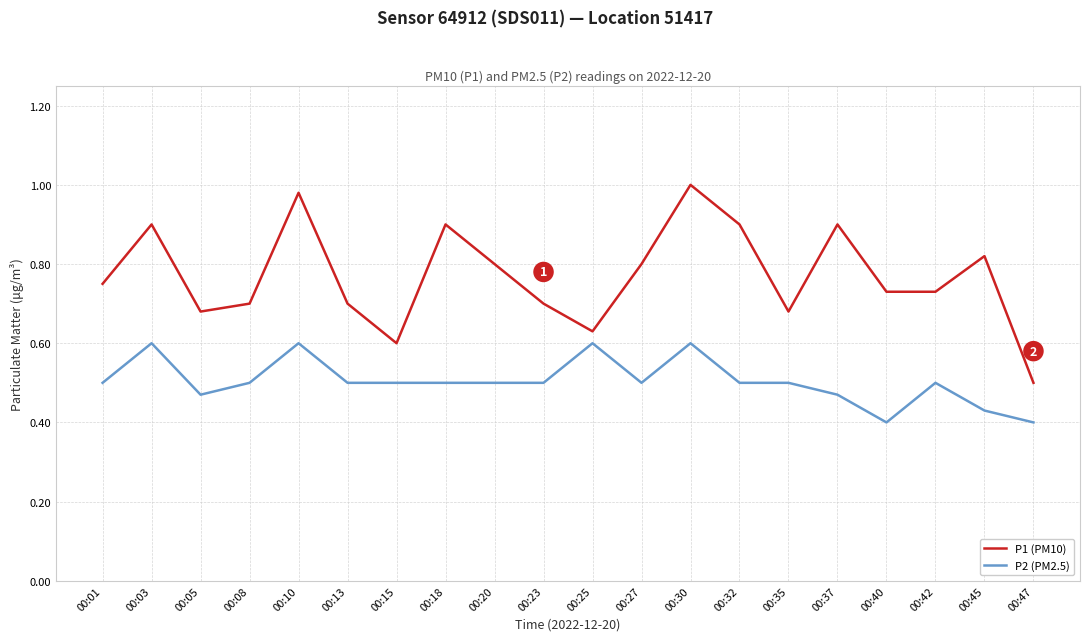

The P2 (PM2.5) series shows 0.4 at 00:47. True or false?

True